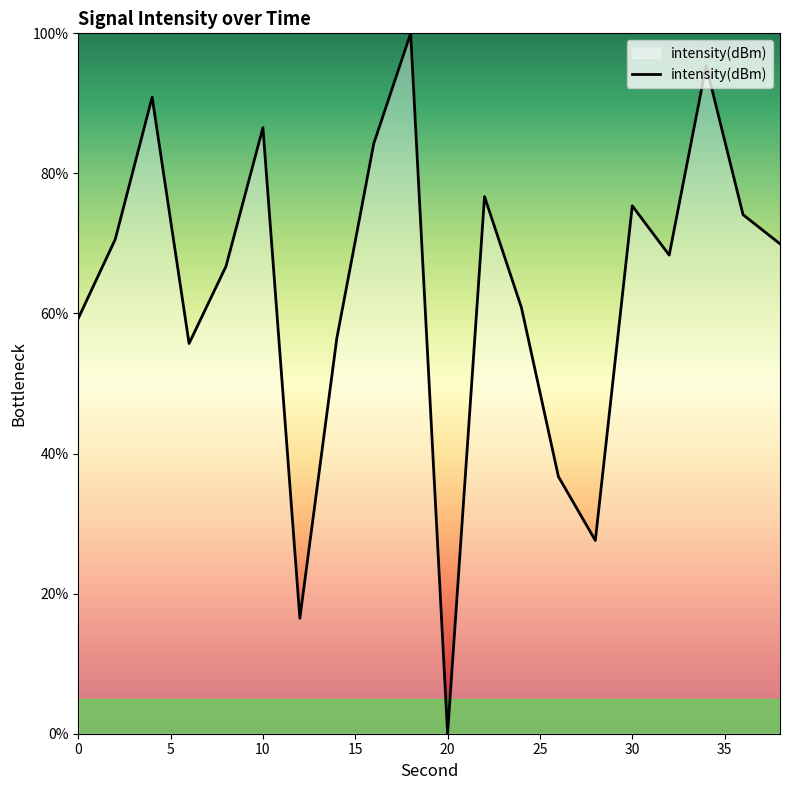

What is the greatest value displayed?

100.0